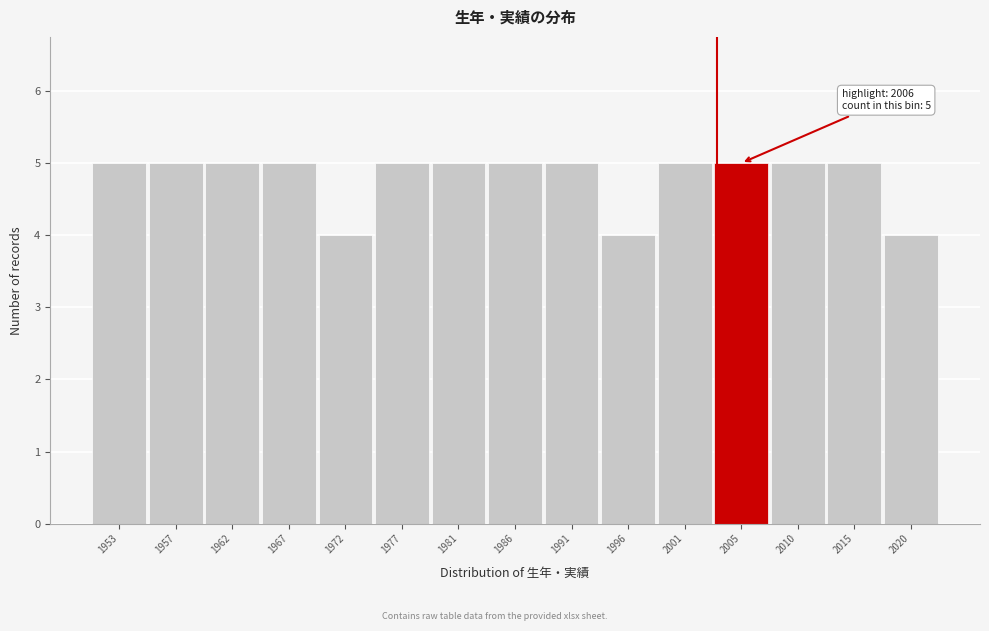

Reading right to left, transcribe all the data shown in this chart.

2020=4	2015=5	2010=5	2005=5	2001=5	1996=4	1991=5	1986=5	1981=5	1977=5	1972=4	1967=5	1962=5	1957=5	1953=5